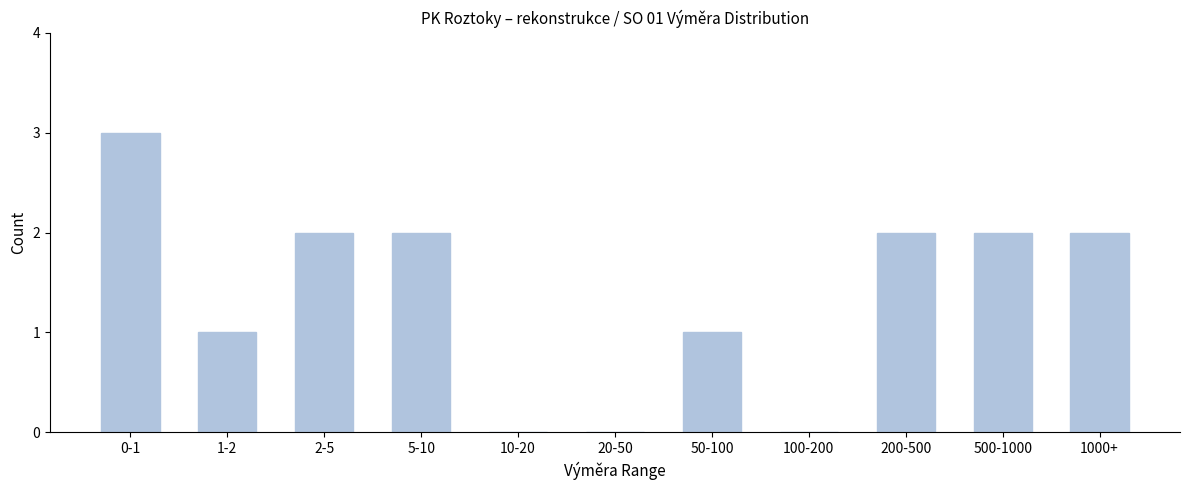

Reading right to left, transcribe all the data shown in this chart.

1000+=2	500-1000=2	200-500=2	100-200=0	50-100=1	20-50=0	10-20=0	5-10=2	2-5=2	1-2=1	0-1=3